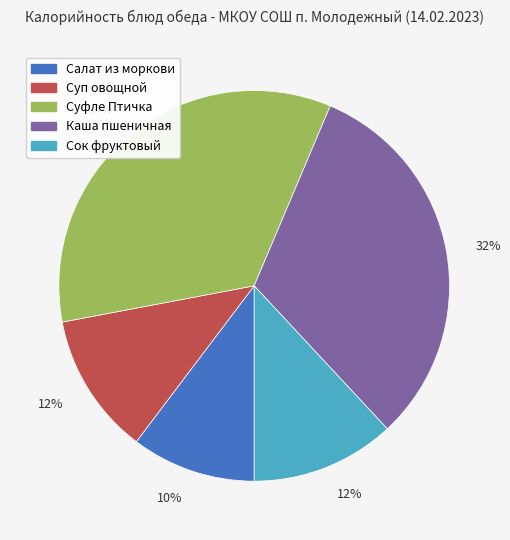

To the nearest percent, what portion does Сок фруктовый represent?

12%